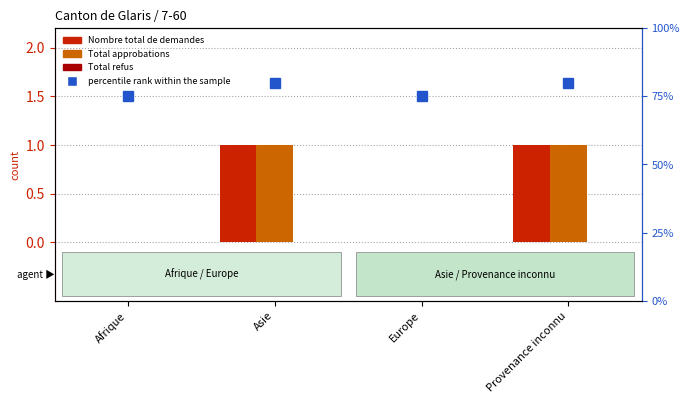

At which label does percentile rank within the sample reach its peak?

Asie